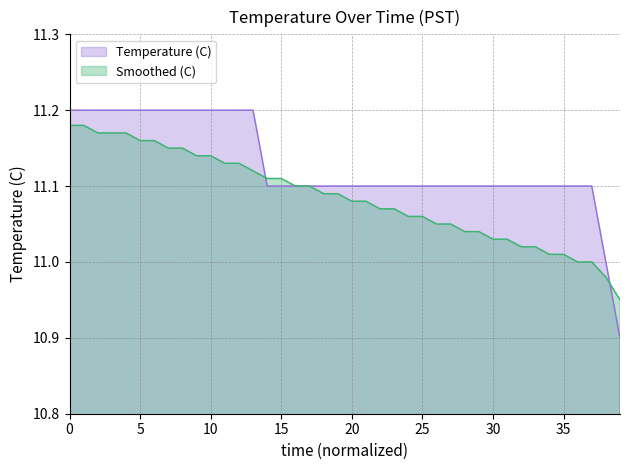

True or false: Smoothed (C) has more than 2 points higher than both neighbors.

False